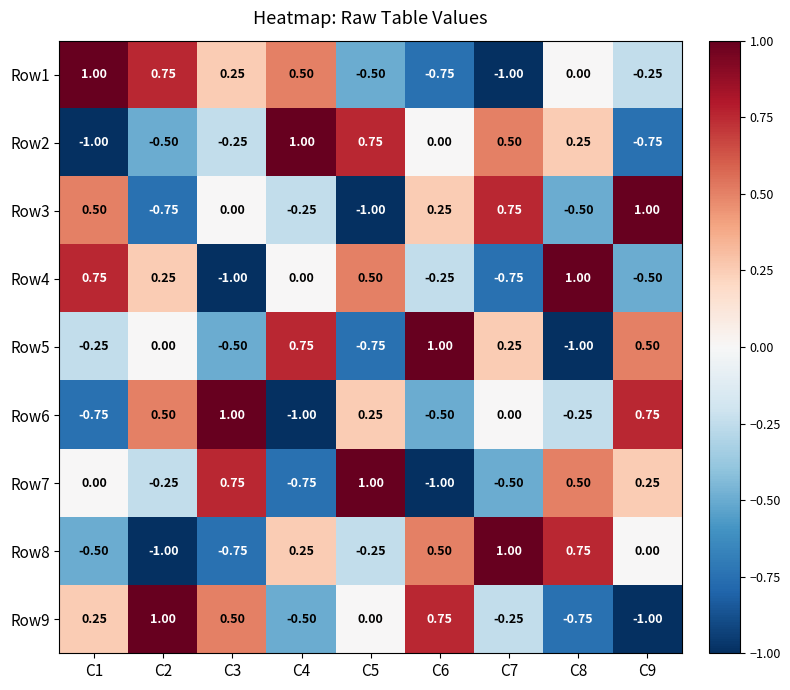

Is the value of Row8 at C5 greater than the value of Row4 at C7?

Yes